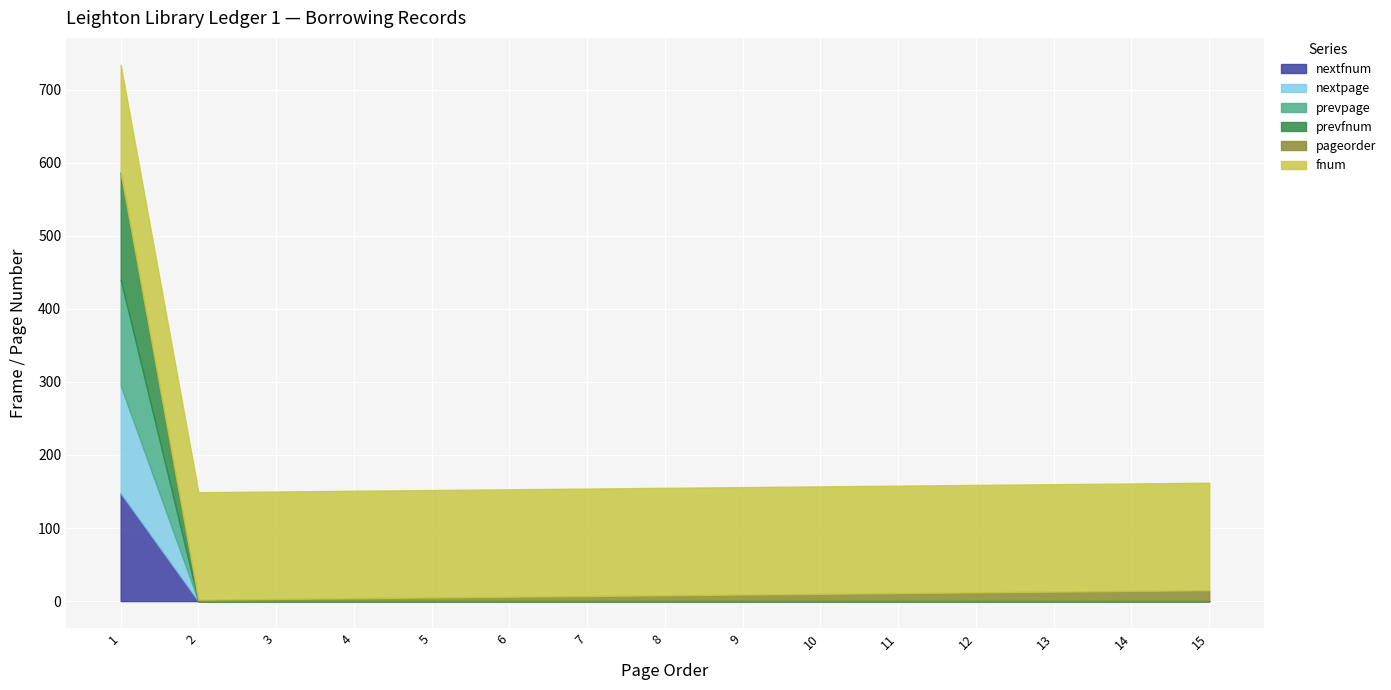

What is the total value across all series at 15?

162